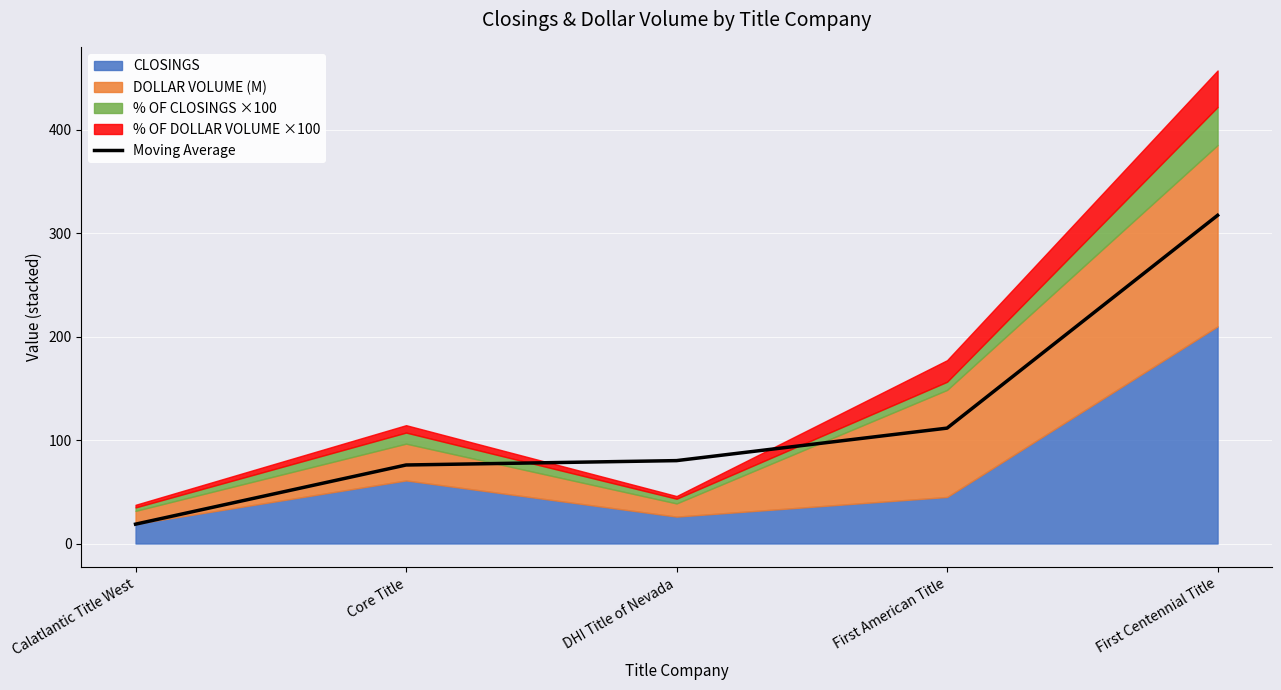

True or false: there are more than 0 points higher than both neighbors.

False